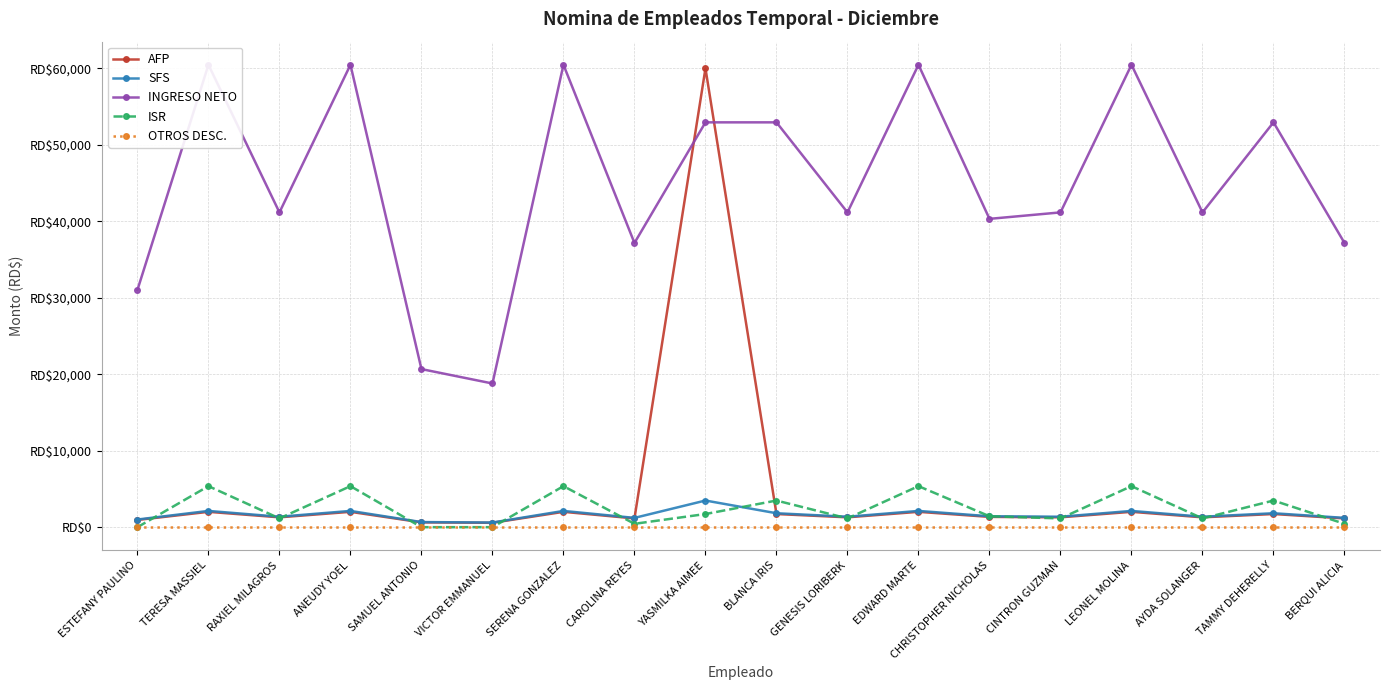

Reading left to right, what are all the values shown in this chart?

AFP: ESTEFANY PAULINO=947.1	TERESA MASSIEL=2009.0	RAXIEL MILAGROS=1291.5	ANEUDY YOEL=2009.0	SAMUEL ANTONIO=631.4	VICTOR EMMANUEL=574.0	SERENA GONZALEZ=2009.0	CAROLINA REYES=1148.0	YASMILKA AIMEE=60000.0	BLANCA IRIS=1722.0	GENESIS LORIBERK=1291.5	EDWARD MARTE=2009.0	CHRISTOPHER NICHOLAS=1348.0	CINTRON GUZMAN=1291.5	LEONEL MOLINA=2009.0	AYDA SOLANGER=1291.5	TAMMY DEHERELLY=1722.0	BERQUI ALICIA=1148.0
SFS: ESTEFANY PAULINO=1003.2	TERESA MASSIEL=2128.0	RAXIEL MILAGROS=1368.0	ANEUDY YOEL=2128.0	SAMUEL ANTONIO=668.8	VICTOR EMMANUEL=608.0	SERENA GONZALEZ=2128.0	CAROLINA REYES=1216.0	YASMILKA AIMEE=3486.7	BLANCA IRIS=1824.0	GENESIS LORIBERK=1368.0	EDWARD MARTE=2128.0	CHRISTOPHER NICHOLAS=1428.8	CINTRON GUZMAN=1368.0	LEONEL MOLINA=2128.0	AYDA SOLANGER=1368.0	TAMMY DEHERELLY=1824.0	BERQUI ALICIA=1216.0
INGRESO NETO: ESTEFANY PAULINO=31024.7	TERESA MASSIEL=60469.5	RAXIEL MILAGROS=41167.2	ANEUDY YOEL=60469.5	SAMUEL ANTONIO=20674.8	VICTOR EMMANUEL=18793.0	SERENA GONZALEZ=60469.5	CAROLINA REYES=37168.3	YASMILKA AIMEE=52942.3	BLANCA IRIS=52942.3	GENESIS LORIBERK=41167.2	EDWARD MARTE=60469.5	CHRISTOPHER NICHOLAS=40321.9	CINTRON GUZMAN=41167.2	LEONEL MOLINA=60469.5	AYDA SOLANGER=41167.2	TAMMY DEHERELLY=52942.3	BERQUI ALICIA=37168.3
ISR: ESTEFANY PAULINO=0.0	TERESA MASSIEL=5368.5	RAXIEL MILAGROS=1148.3	ANEUDY YOEL=5368.5	SAMUEL ANTONIO=0.0	VICTOR EMMANUEL=0.0	SERENA GONZALEZ=5368.5	CAROLINA REYES=442.6	YASMILKA AIMEE=1722.0	BLANCA IRIS=3486.7	GENESIS LORIBERK=1148.3	EDWARD MARTE=5368.5	CHRISTOPHER NICHOLAS=1430.6	CINTRON GUZMAN=1148.3	LEONEL MOLINA=5368.5	AYDA SOLANGER=1148.3	TAMMY DEHERELLY=3486.7	BERQUI ALICIA=442.6
OTROS DESC.: ESTEFANY PAULINO=25.0	TERESA MASSIEL=25.0	RAXIEL MILAGROS=25.0	ANEUDY YOEL=25.0	SAMUEL ANTONIO=25.0	VICTOR EMMANUEL=25.0	SERENA GONZALEZ=25.0	CAROLINA REYES=25.0	YASMILKA AIMEE=25.0	BLANCA IRIS=25.0	GENESIS LORIBERK=25.0	EDWARD MARTE=25.0	CHRISTOPHER NICHOLAS=25.0	CINTRON GUZMAN=25.0	LEONEL MOLINA=25.0	AYDA SOLANGER=25.0	TAMMY DEHERELLY=25.0	BERQUI ALICIA=25.0